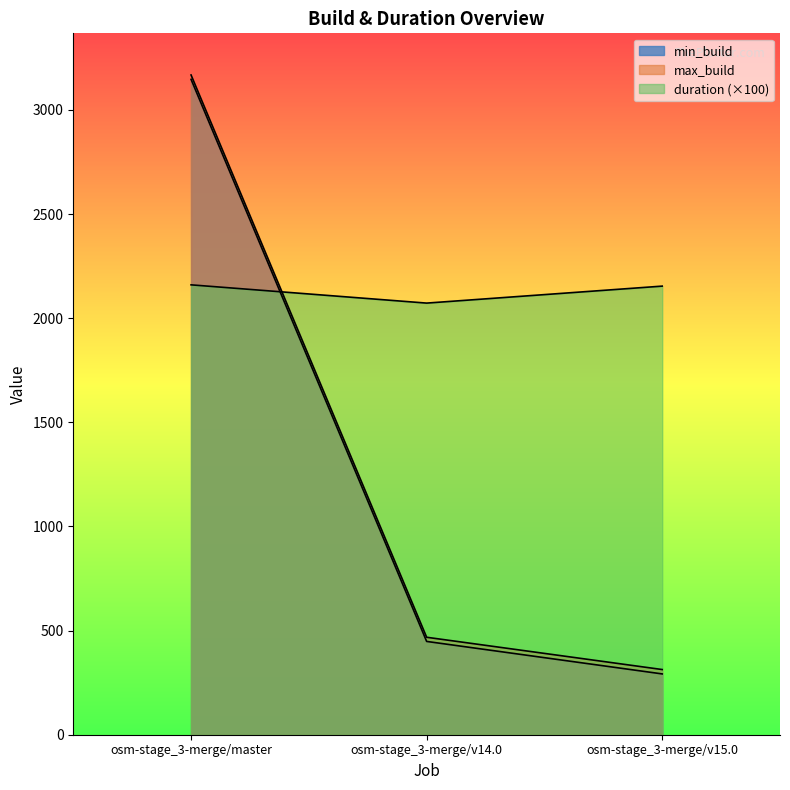

Which series changed the most between osm-stage_3-merge/v14.0 and osm-stage_3-merge/v15.0?

min_build